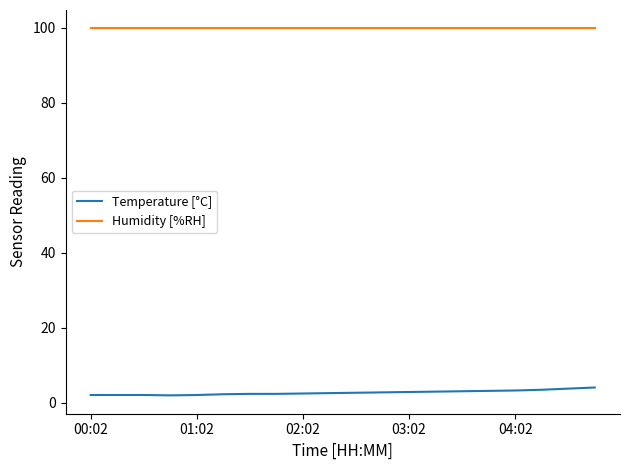

True or false: Temperature [°C] and Humidity [%RH] cross at least once.

False